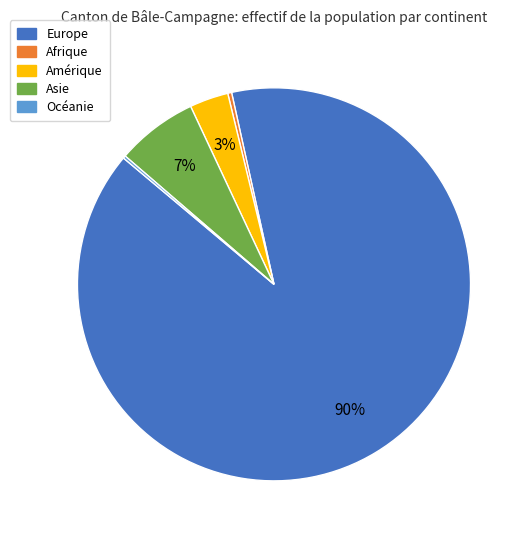

Which category accounts for the majority?

Europe